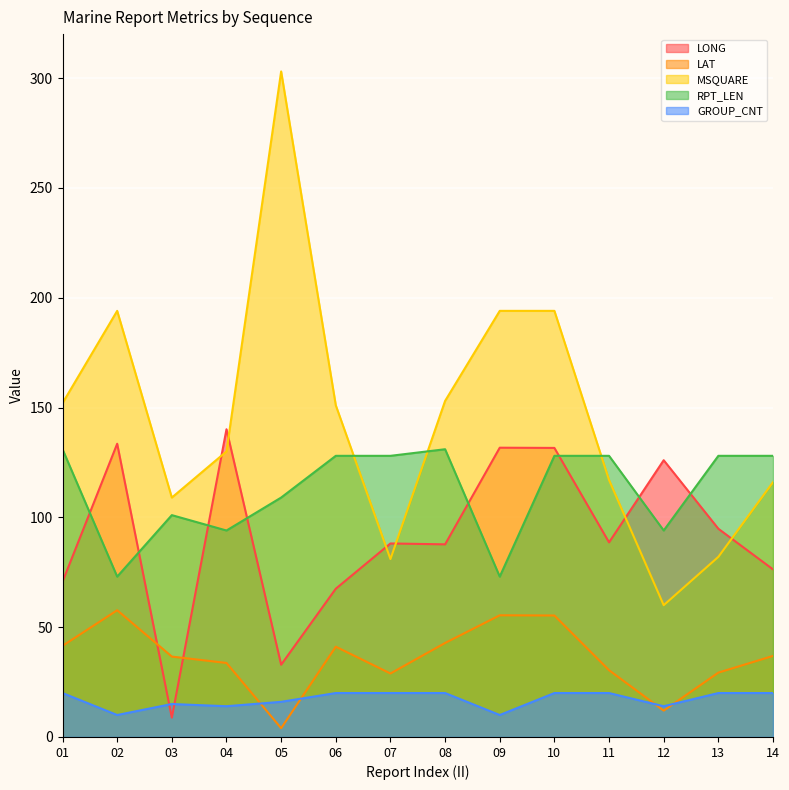

What is the lowest value of the MSQUARE series?

60.0